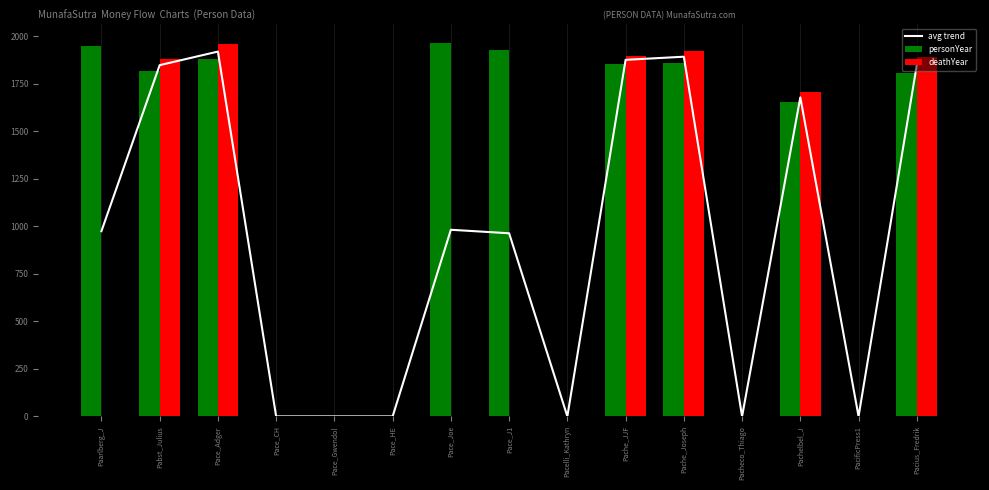

What is the label of the 2nd bar from the left?

Pabst_Julius